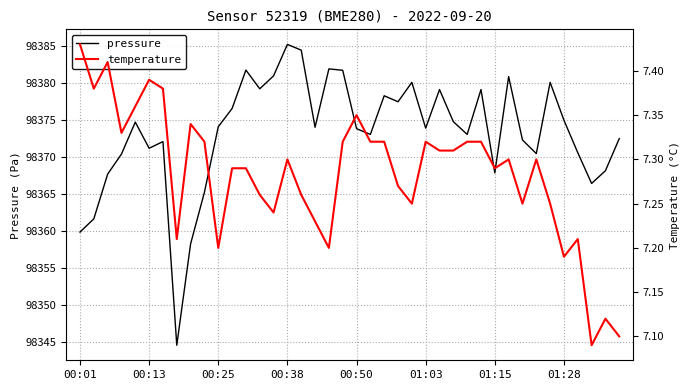

What is the label of the 4th point from the right?

36